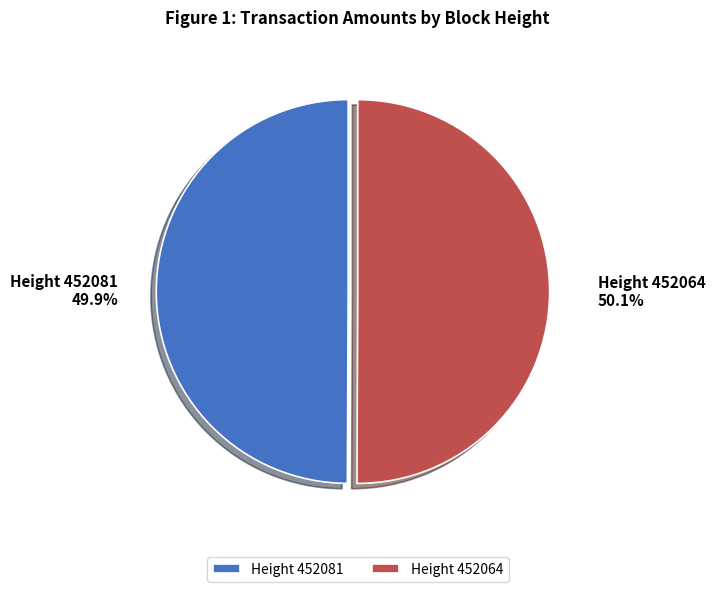

Approximately how many times larger is the value at Height 452081 compared to Height 452064?

1.0